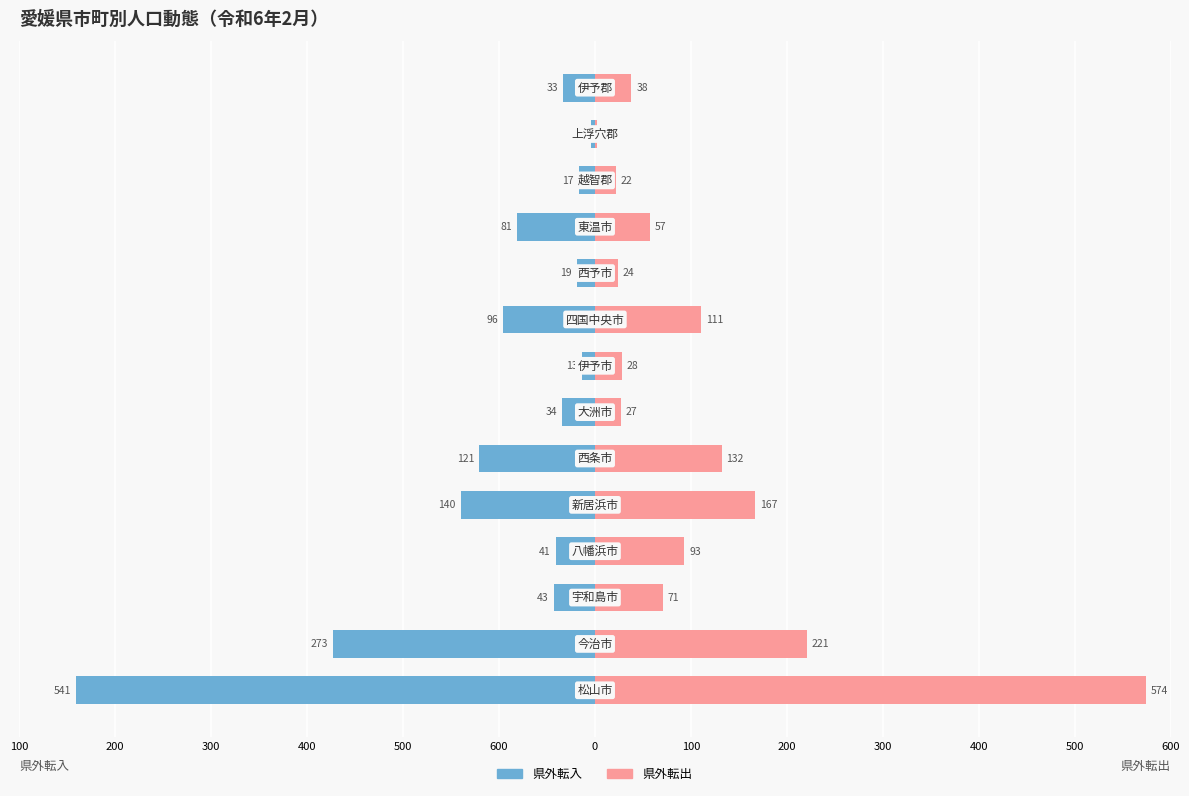

What is the value of the 県外転入 bar at the 2nd from the left?

-273